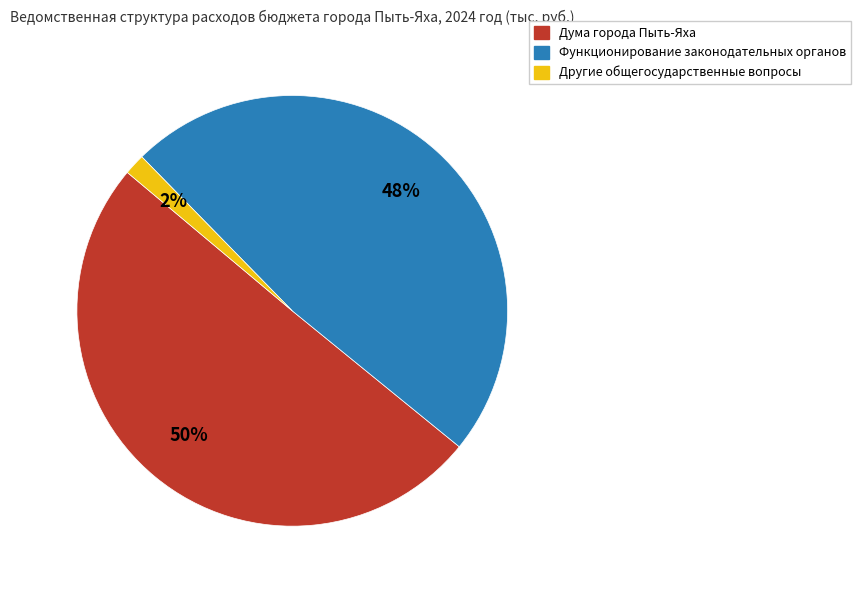

Count the number of slices in the pie.

3